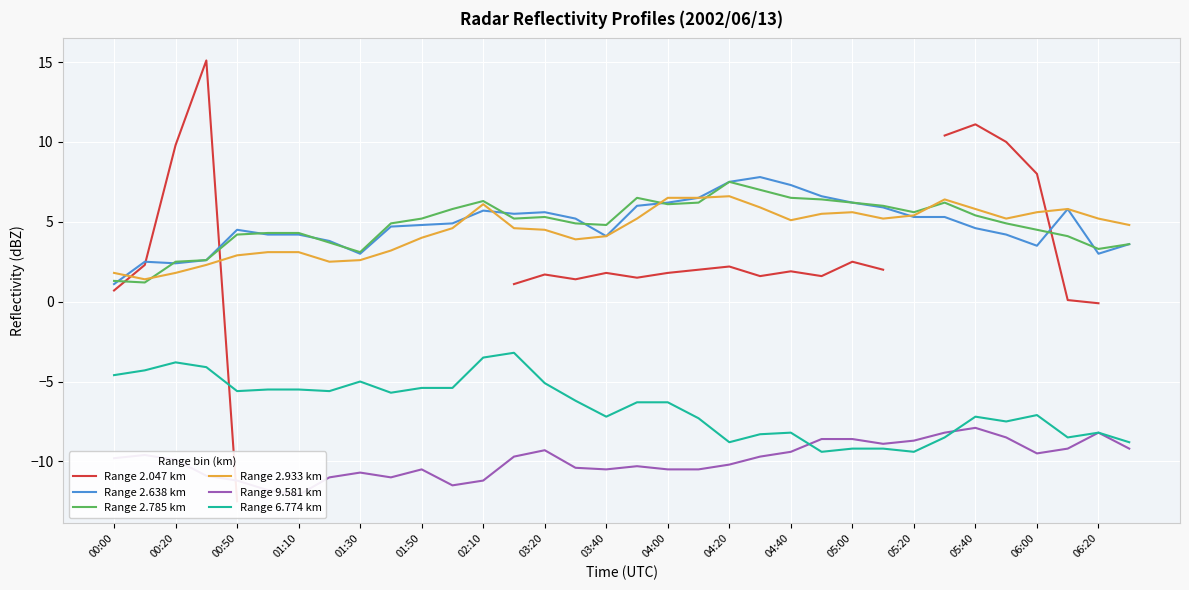

True or false: Range 6.774 km and Range 2.785 km cross at least once.

False